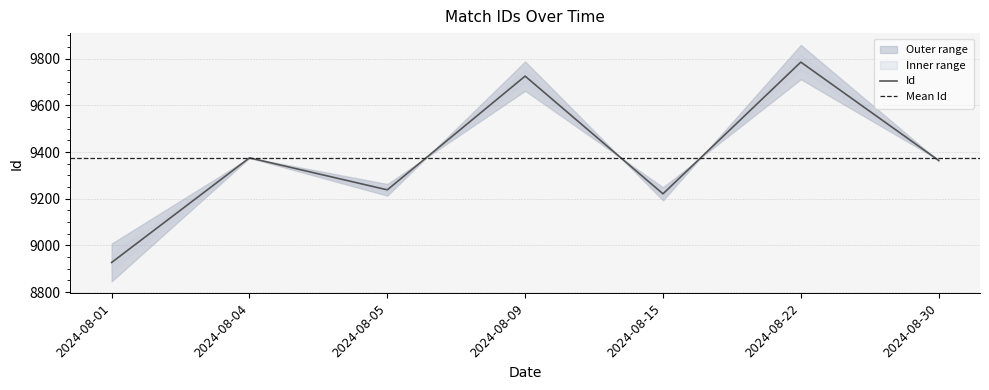

Does the chart have visible grid lines?

Yes